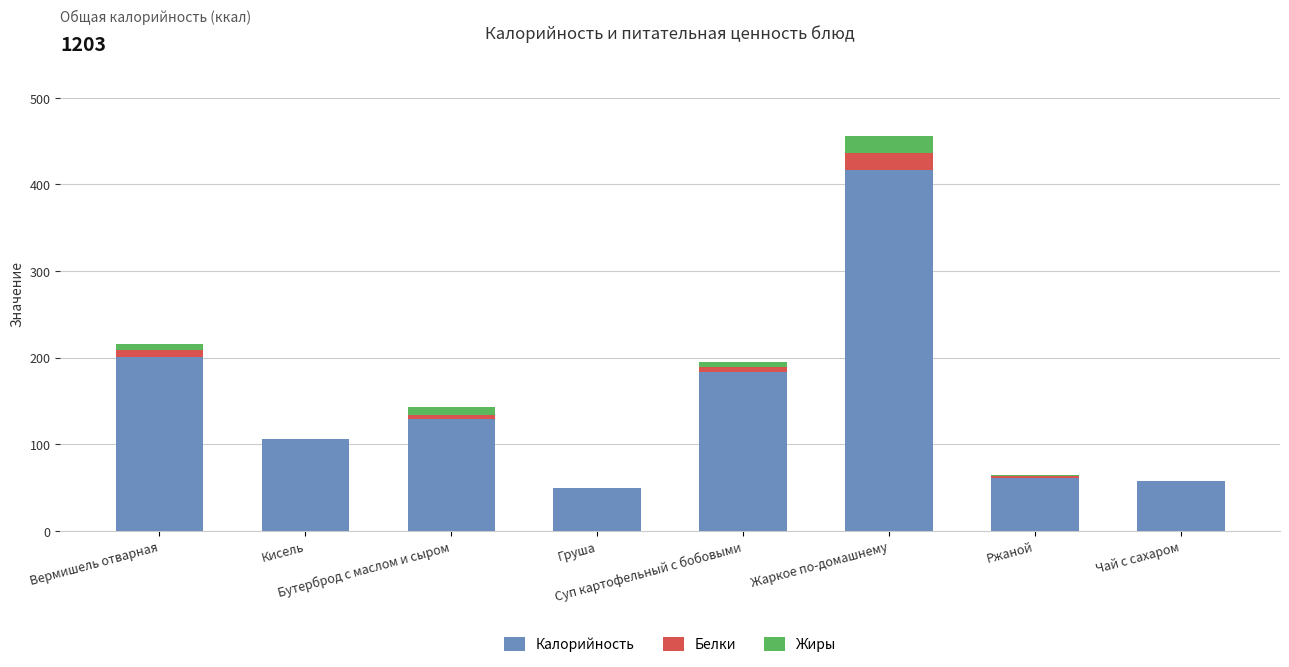

How many categories are shown in the chart?

8